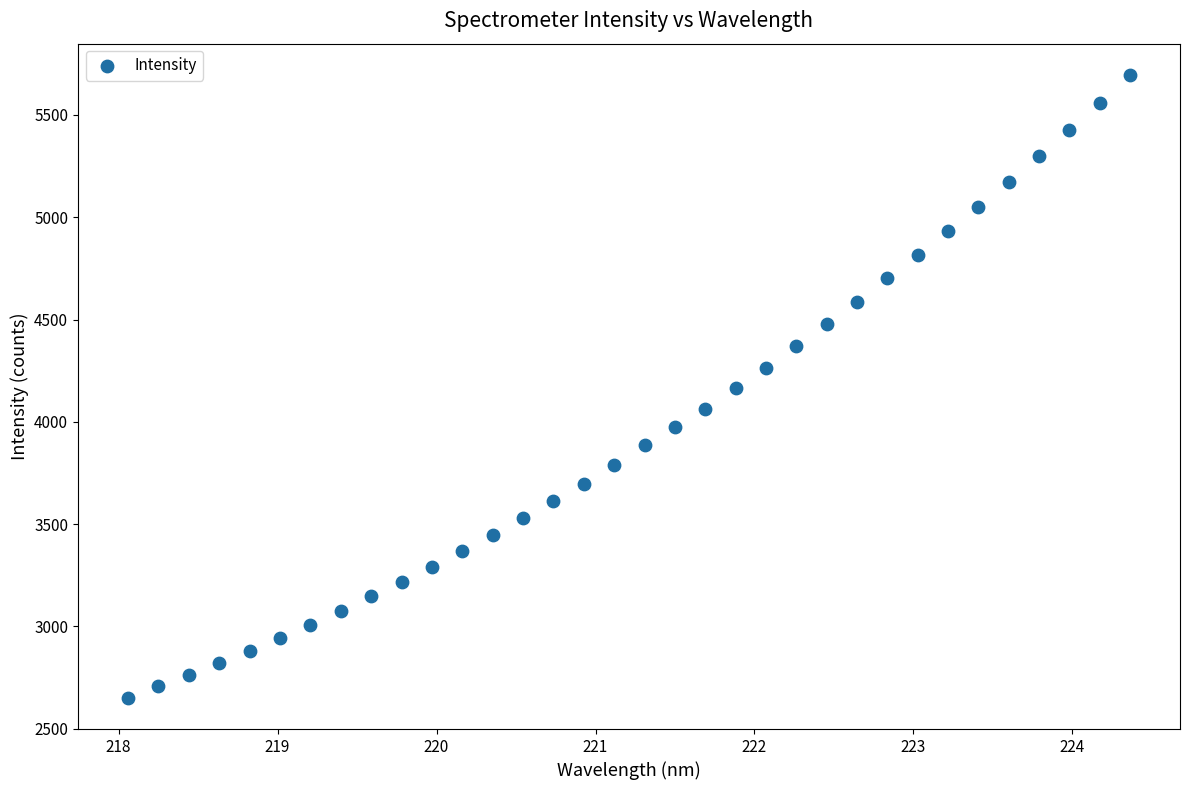

What is the range of X values (max minus min)?

6.3